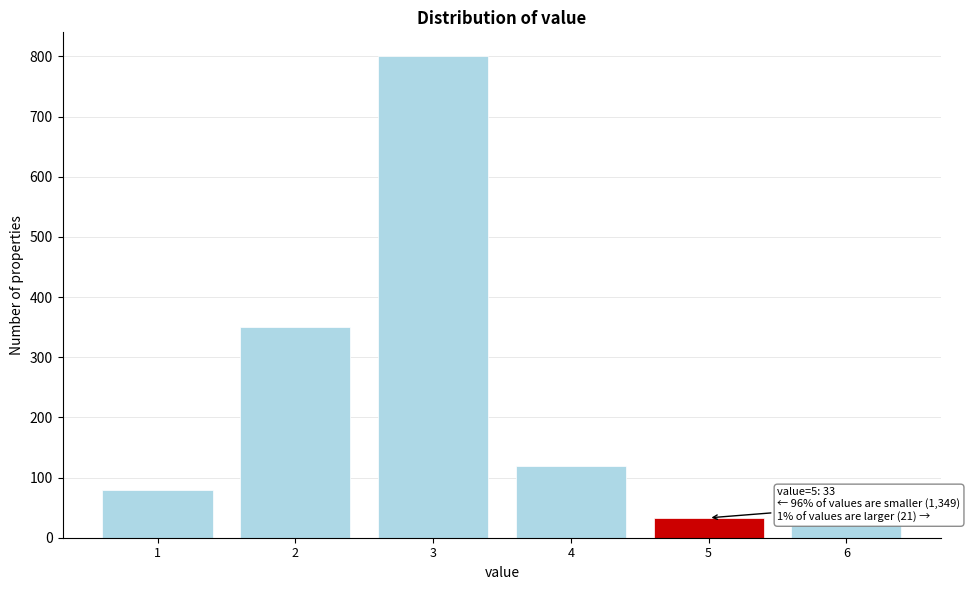

Reading left to right, extract all data points from this chart.

1=80	2=350	3=800	4=119	5=33	6=21